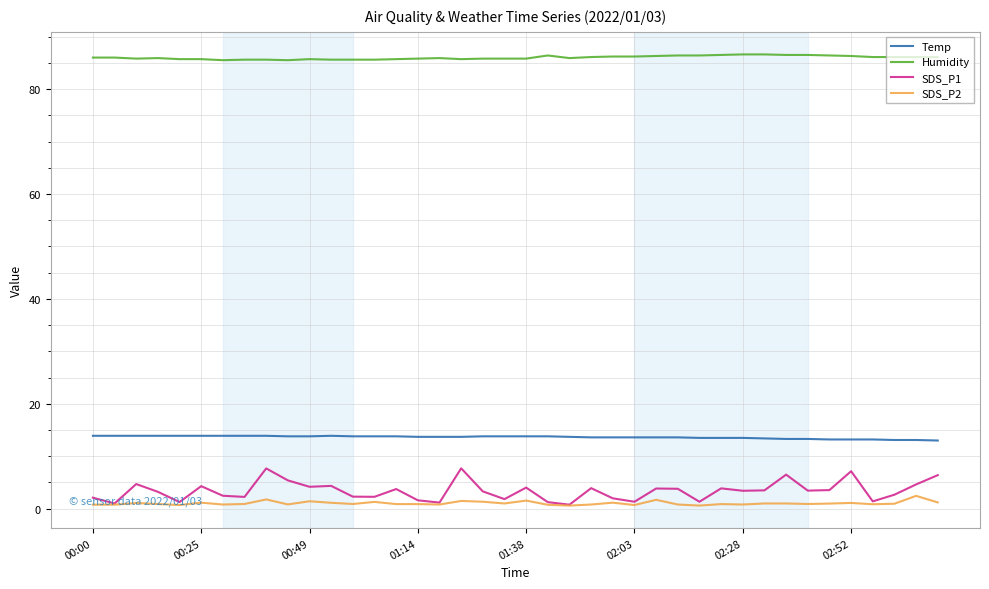

What is the highest value of the Temp series?

13.9